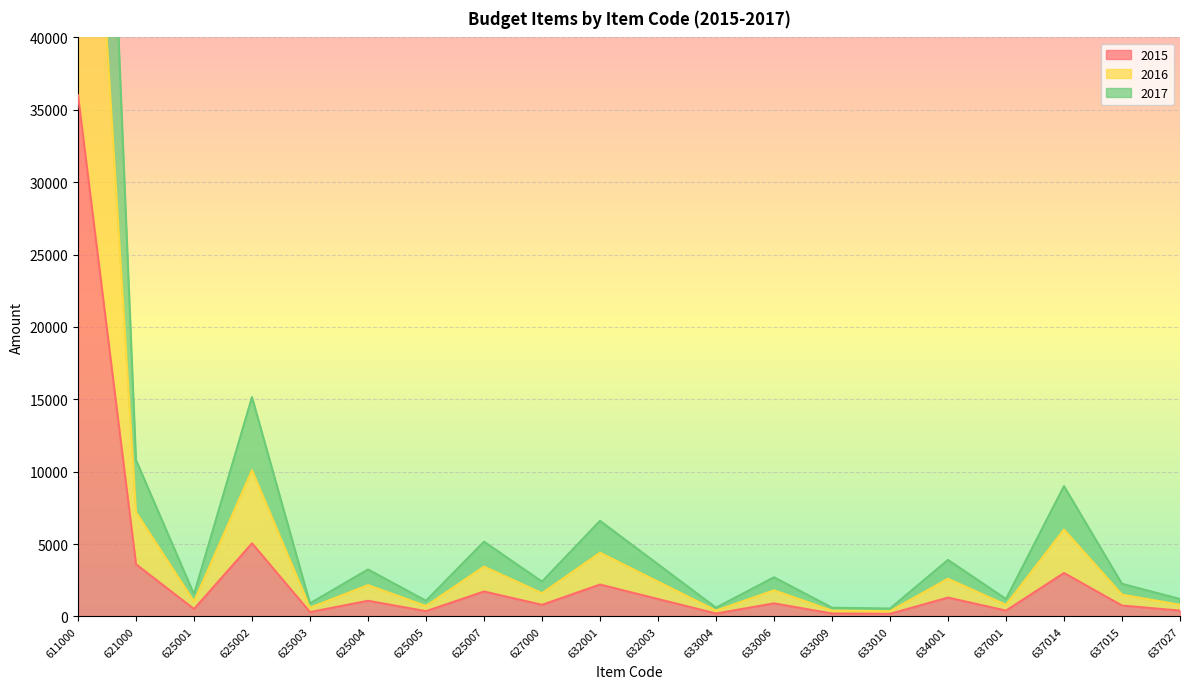

What is the average value of the 2016 series?

6015